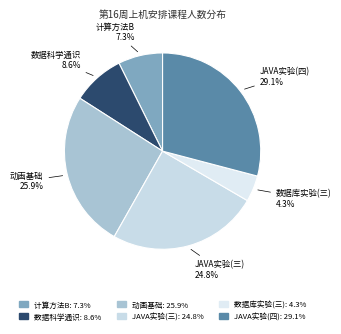

Is there a majority slice in this chart?

No